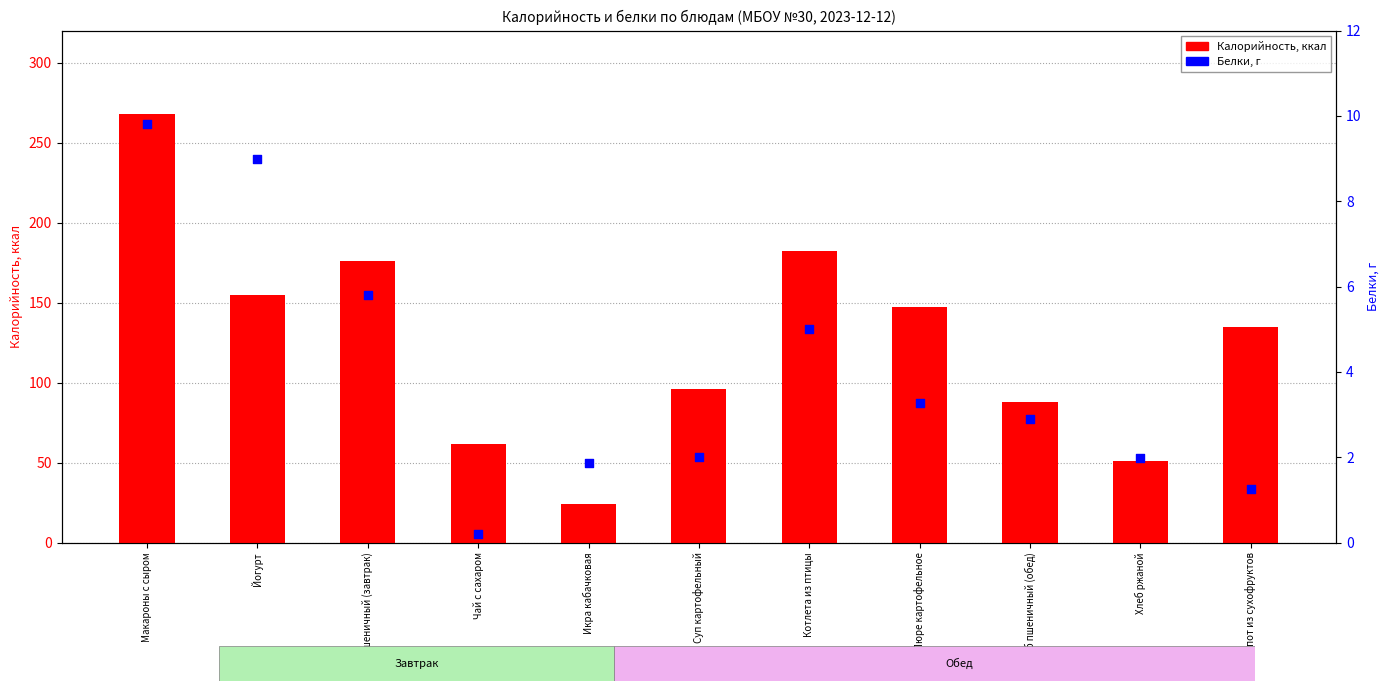

Which series reaches the minimum Y coordinate?

Белки